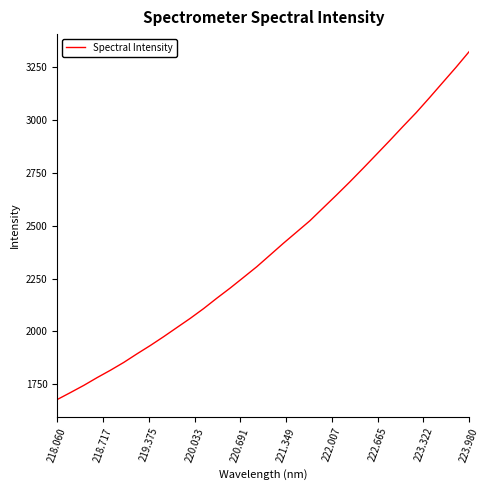

What is the difference between the second highest and minimum values?

1572.5